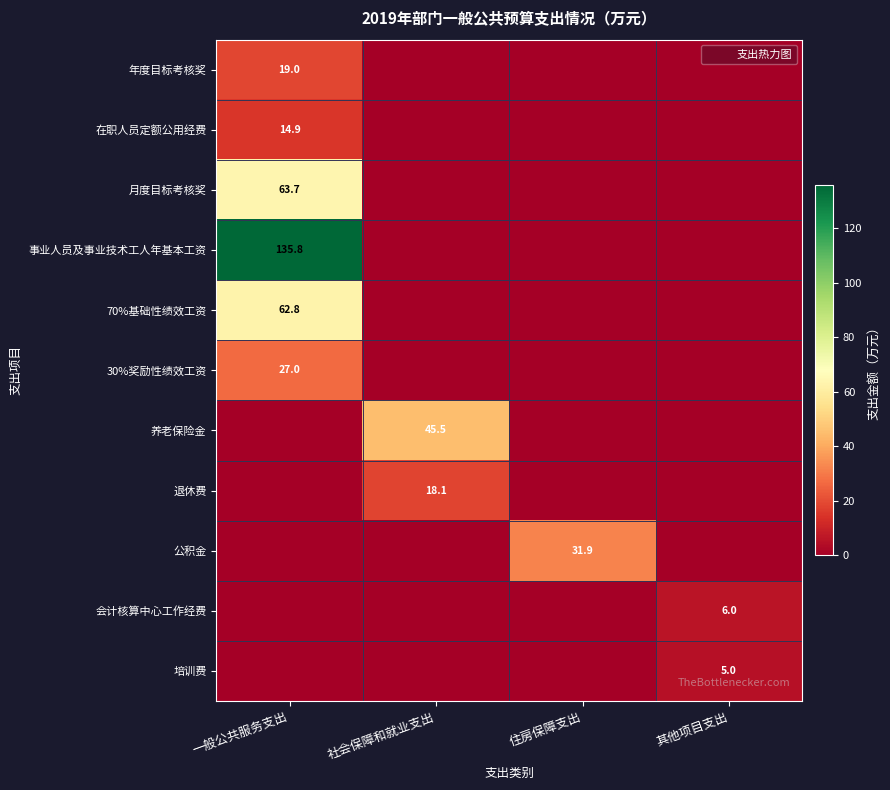

Which label corresponds to the largest value in the chart?

一般公共服务支出